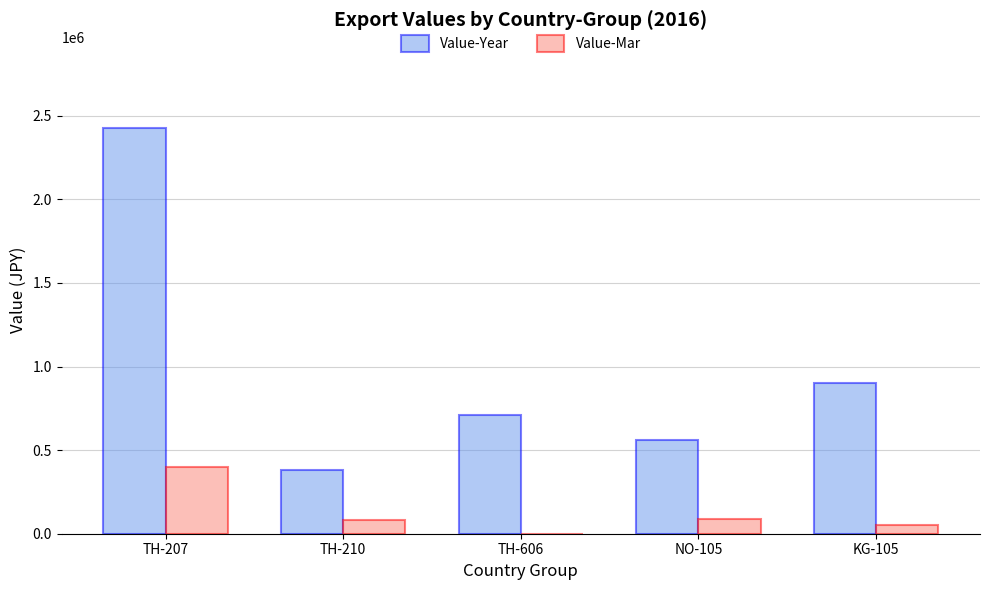

The Value-Year series shows 1235661 at TH-606. True or false?

False